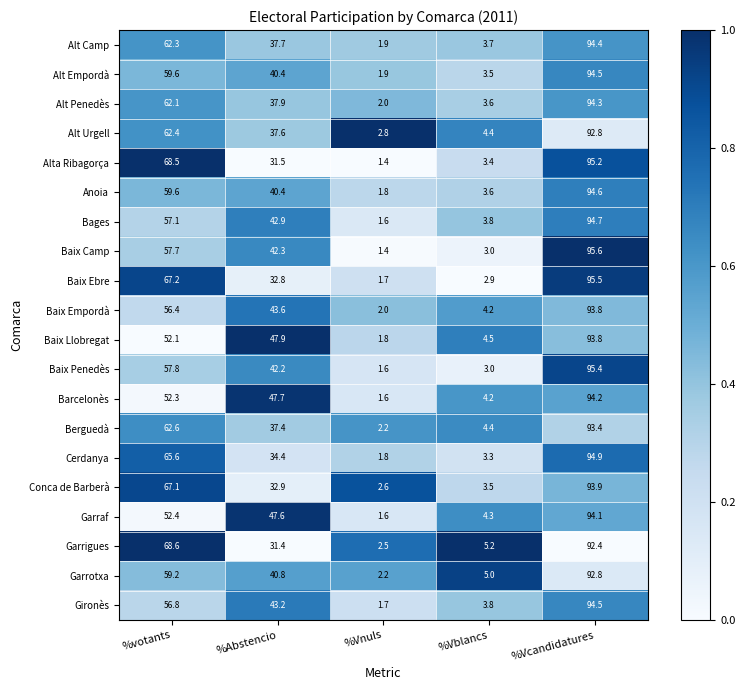

The value of Baix Ebre at %Vcandidatures is 95.5. True or false?

True